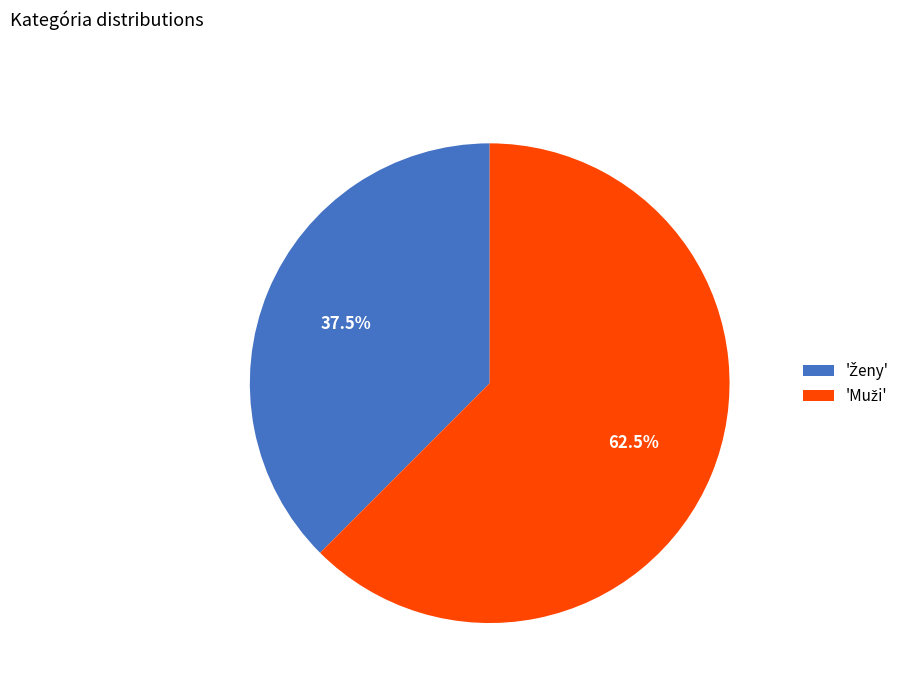

Which slice represents more than half of the pie?

Muži